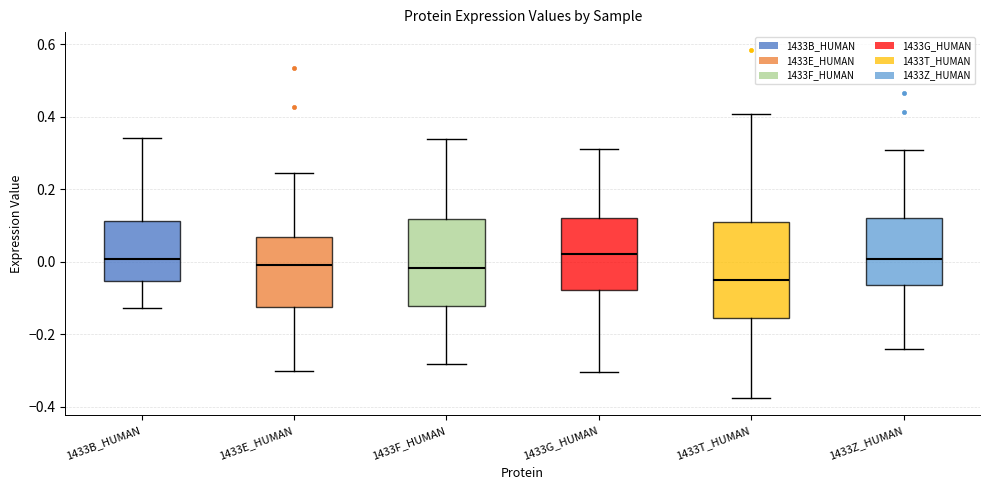

Which box's median line is the lowest?

1433T_HUMAN